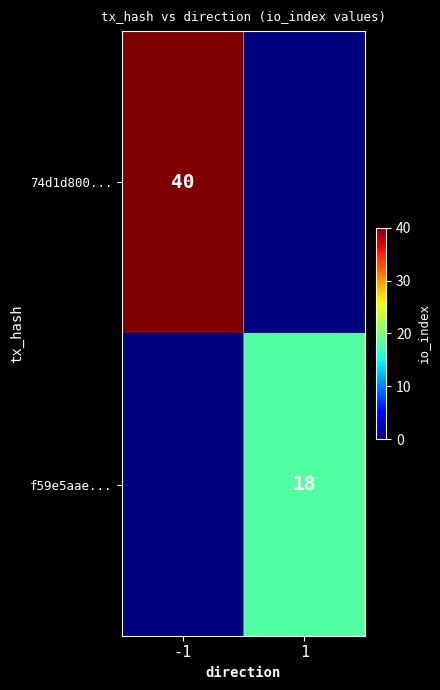

Is it true that 74d1d800... equals 10 at -1?

False